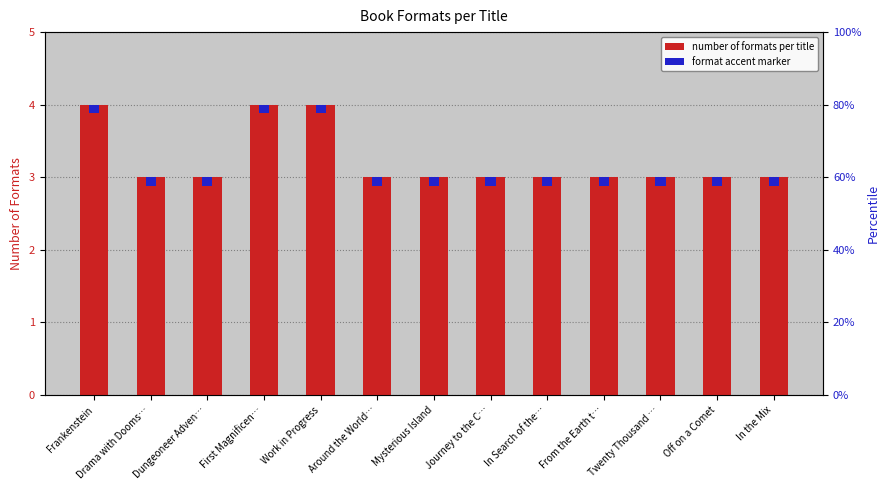

What is the sum of the values at From the Earth t… and In the Mix?

6